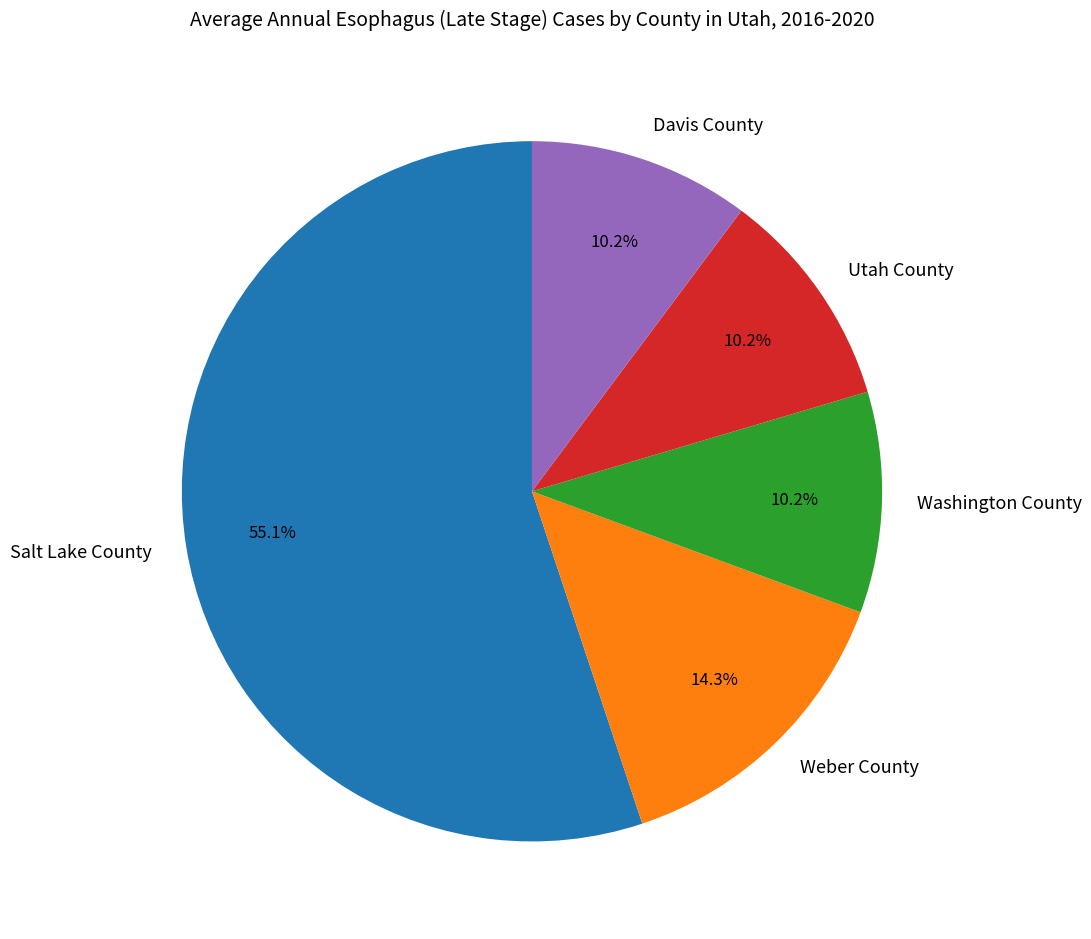

To the nearest percent, what percentage of the pie is Davis County?

10%